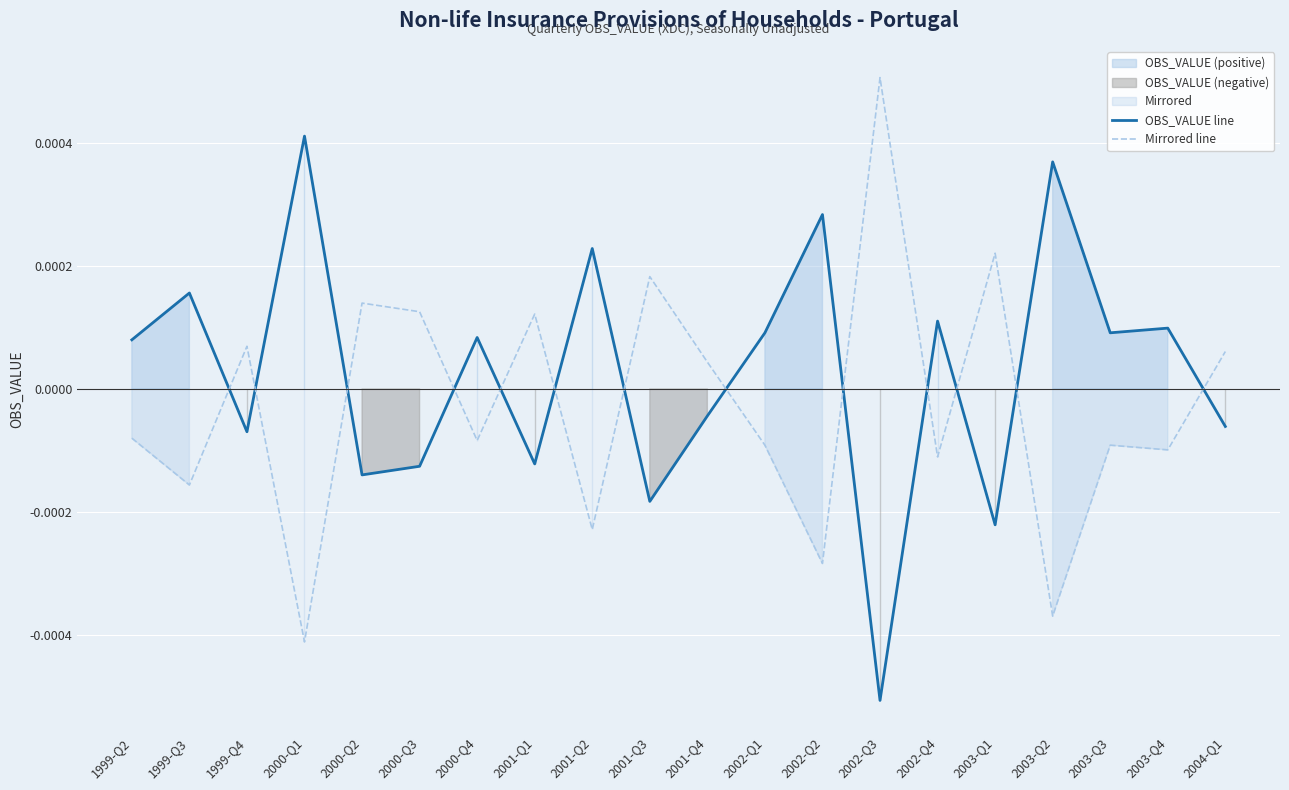

At which category does OBS_VALUE line reach its first local valley?

1999-Q4